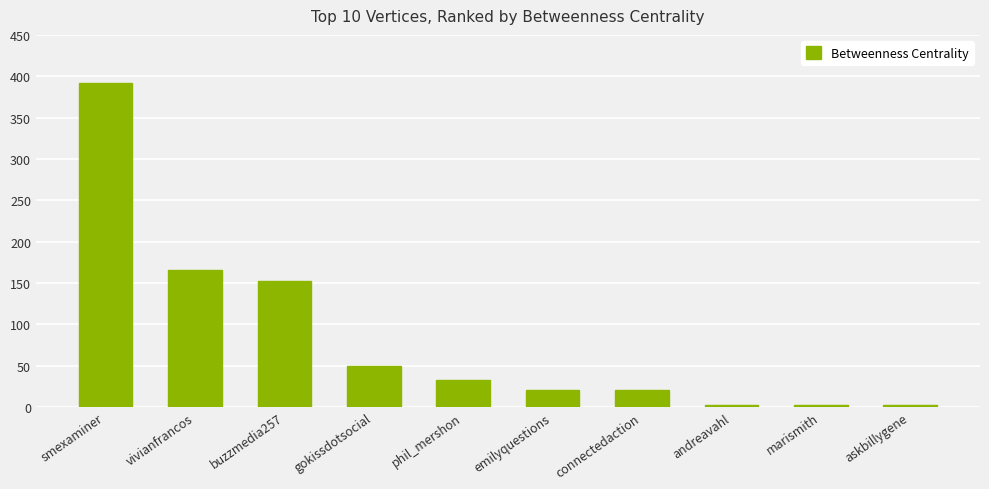

At which label does the data first exceed 32?

smexaminer